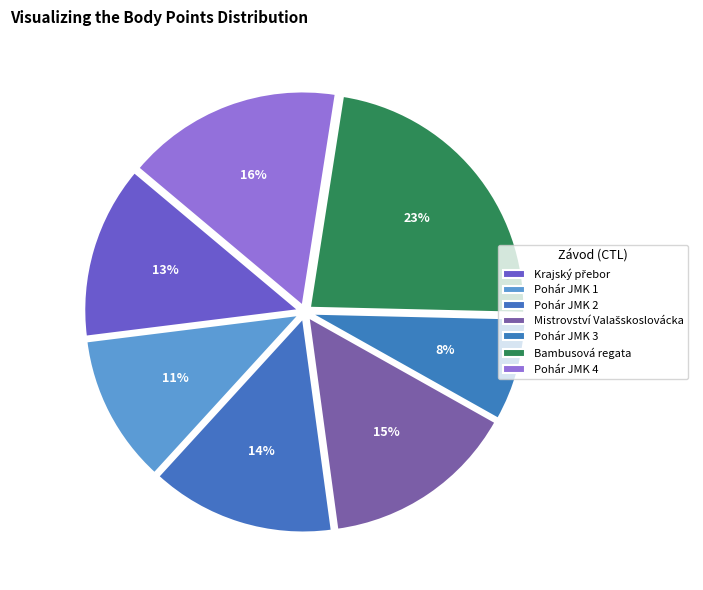

Is there a majority slice in this chart?

No